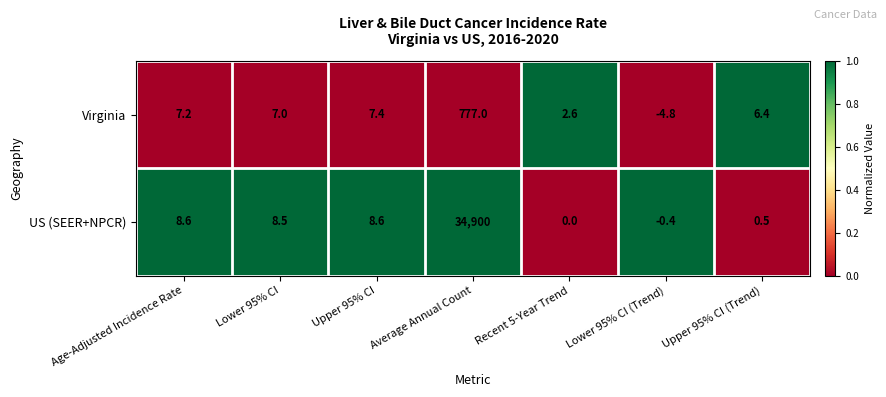

The value of Virginia at Upper 95% CI is 7.4. True or false?

True